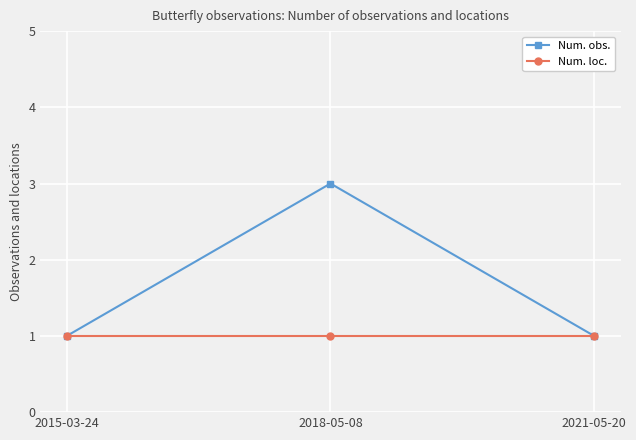

At which label does Num. obs. reach its peak?

2018-05-08